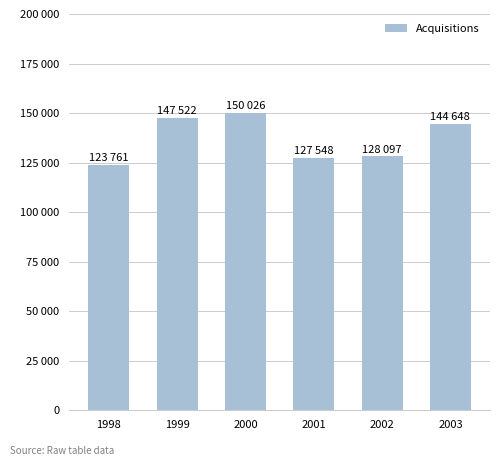

Are the bars horizontal?

No